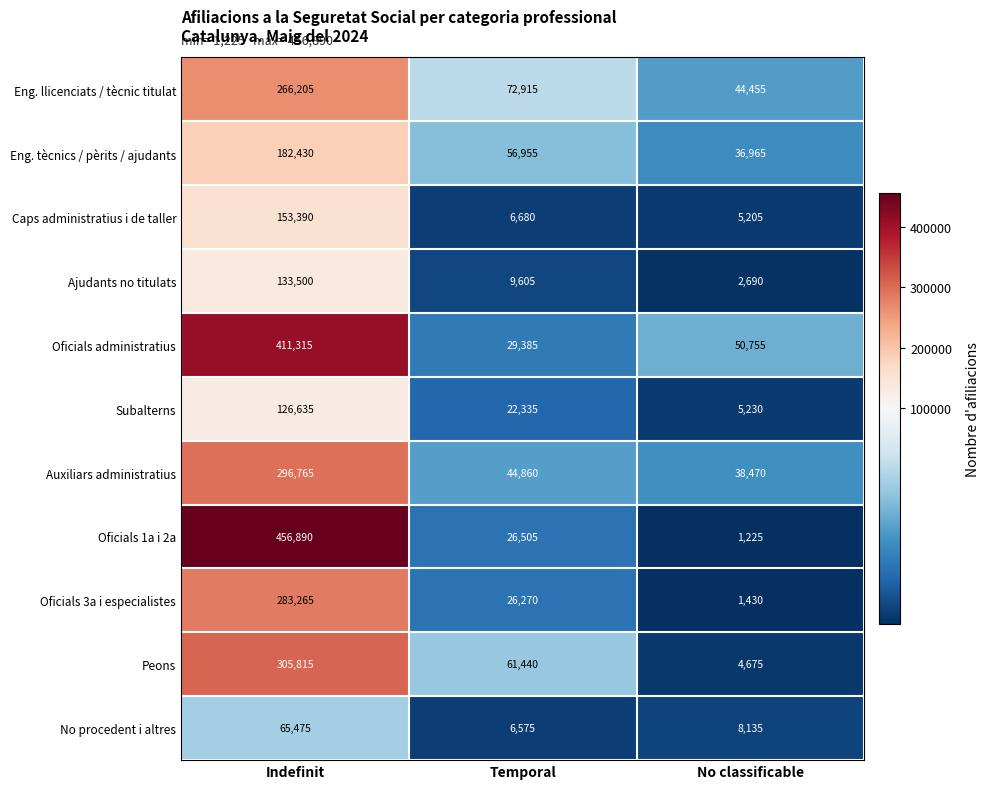

At which label is Ajudants no titulats closest to 68095?

Temporal